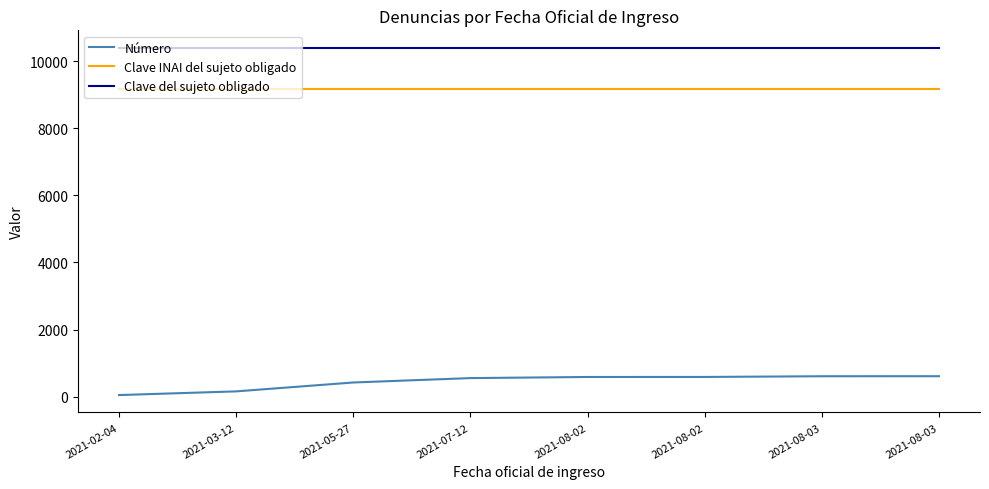

How many lines are shown in the chart?

3